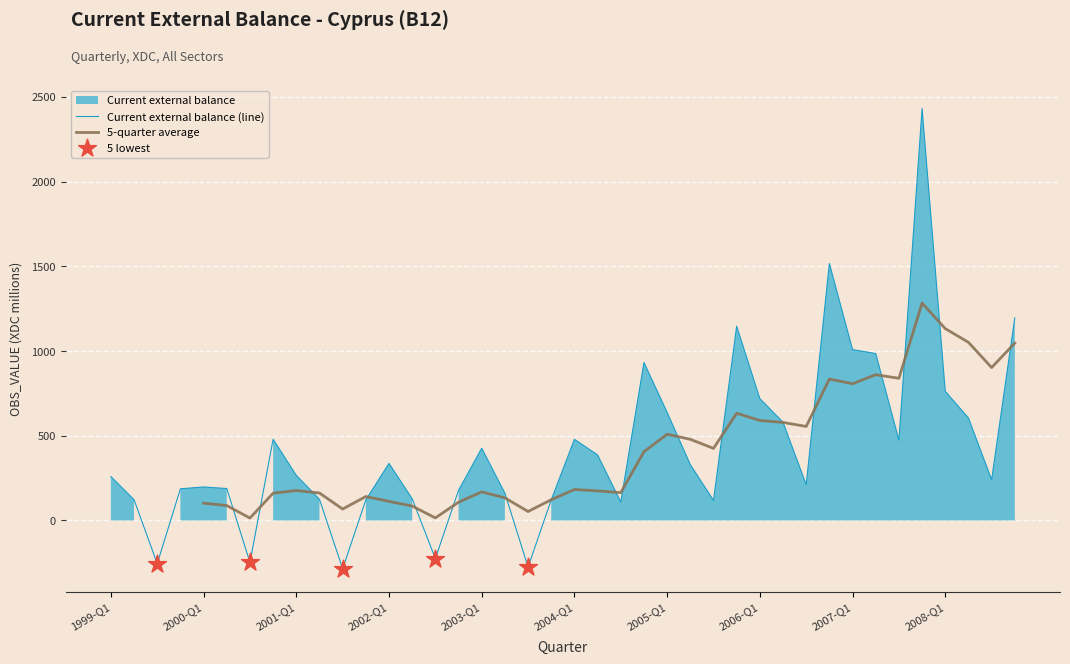

Approximately how many times larger is the value at 2007-Q1 compared to 2002-Q4?

5.7